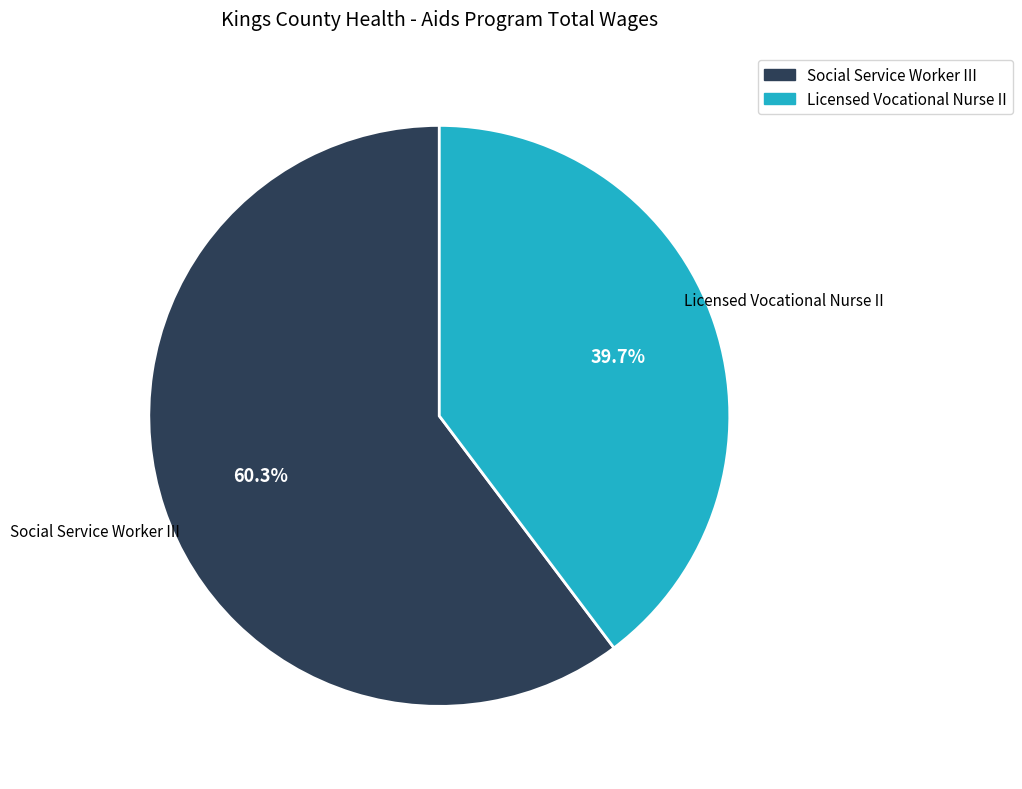

Approximately how many times larger is the value at Social Service Worker III compared to Licensed Vocational Nurse II?

1.5